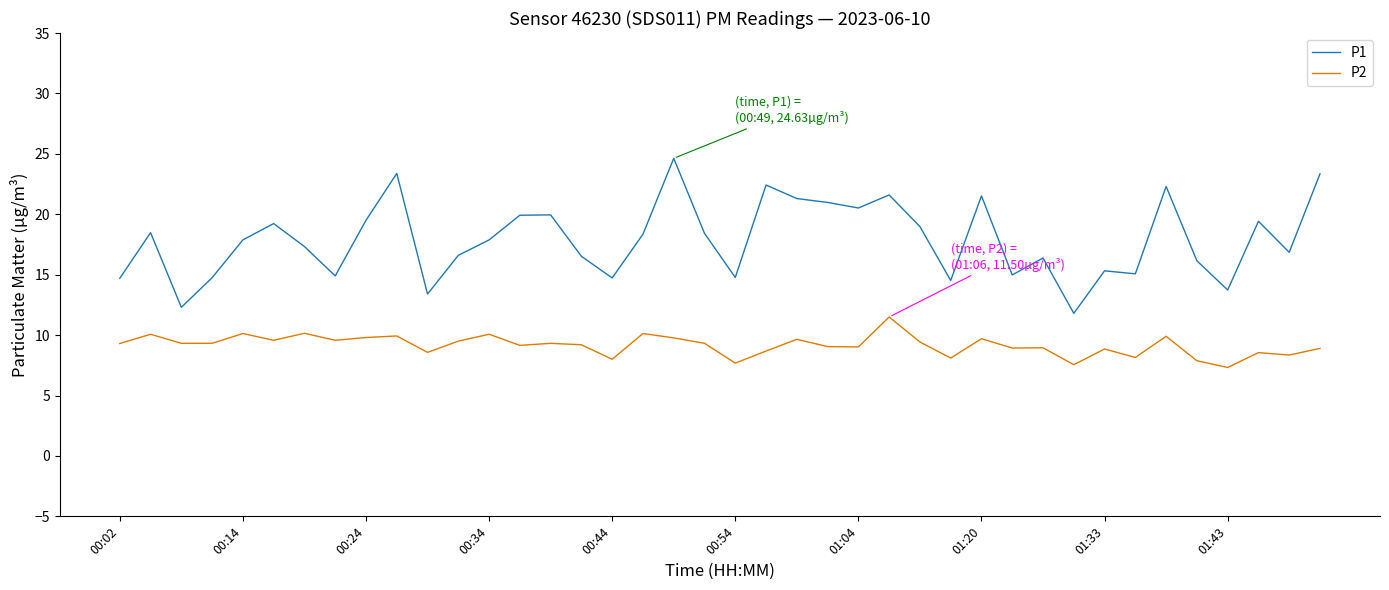

Which series has the largest range (max minus min)?

P1